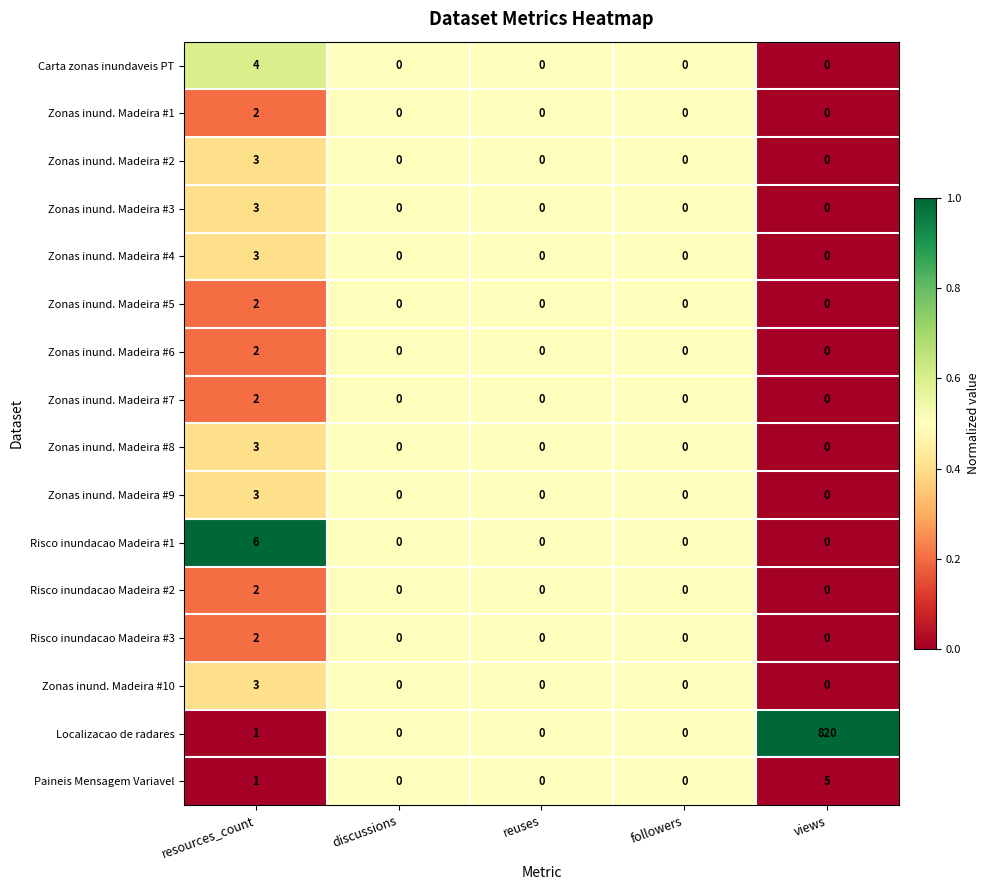

Which series has the largest total across all categories?

Localizacao de radares